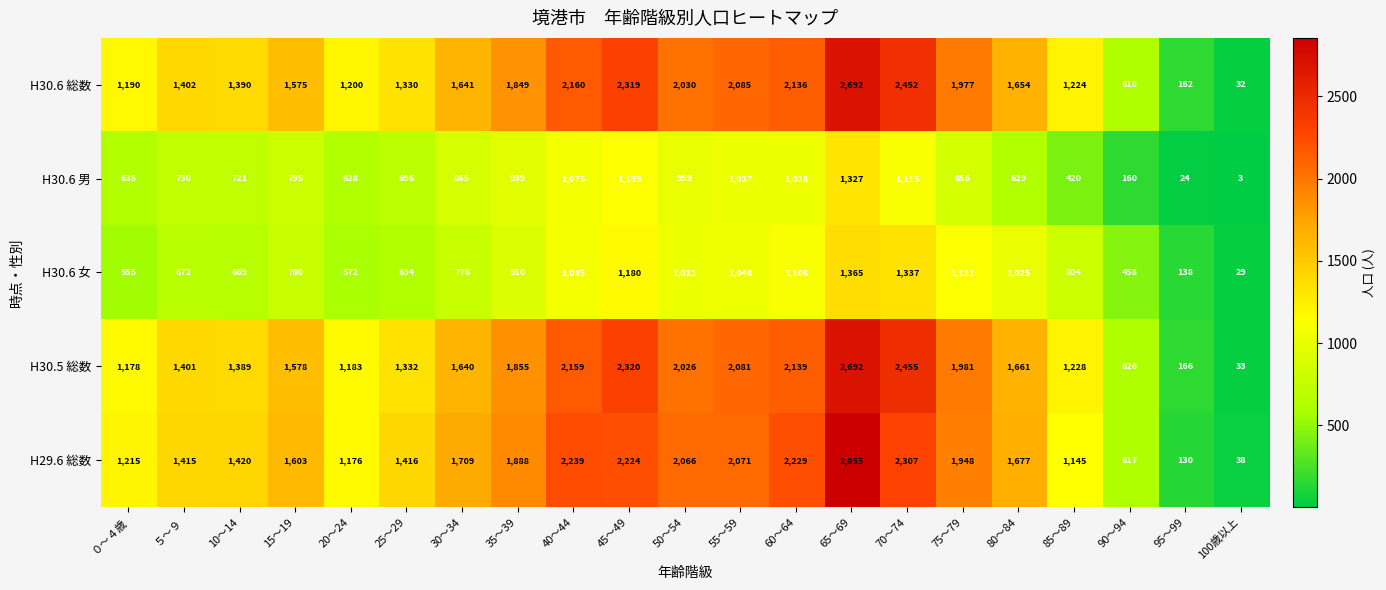

Where does the H30.6 女 series first go above 804?

35～39